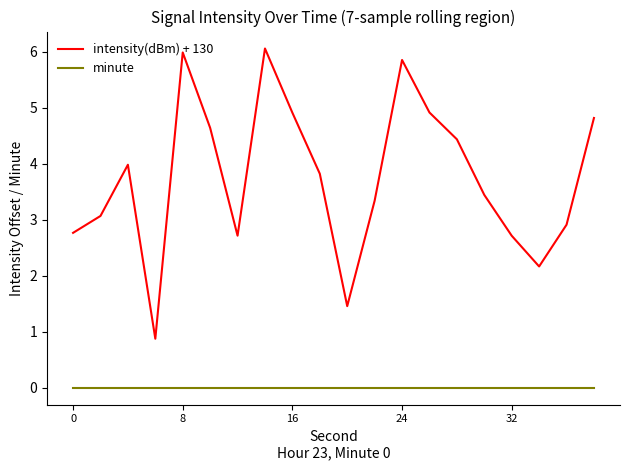

Which series has the largest range (max minus min)?

intensity(dBm) + 130